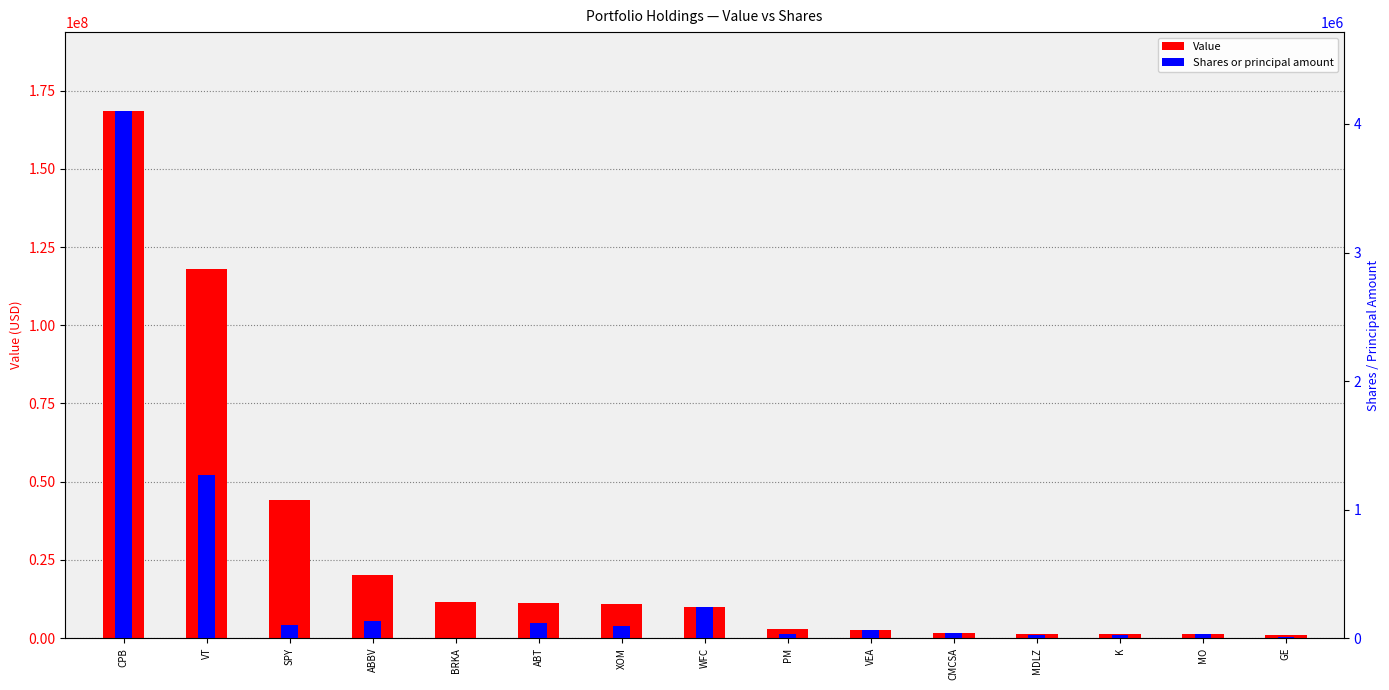

At which category is the sum across all series the highest?

CPB